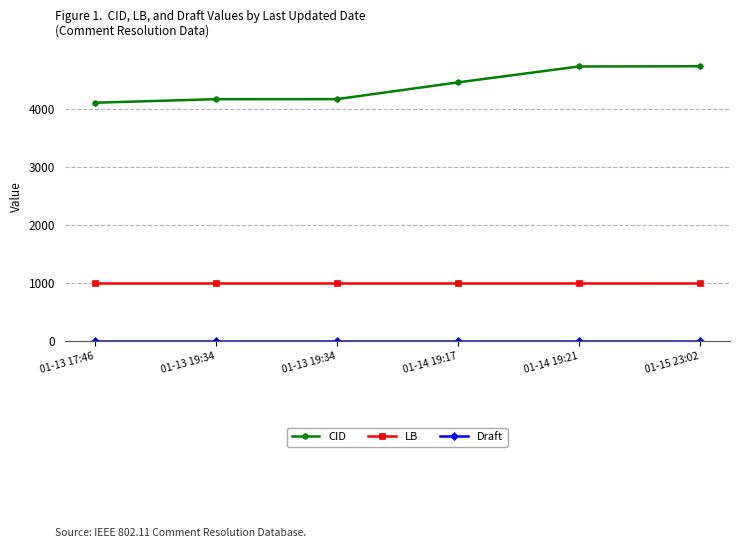

True or false: CID and LB intersect in this chart.

False